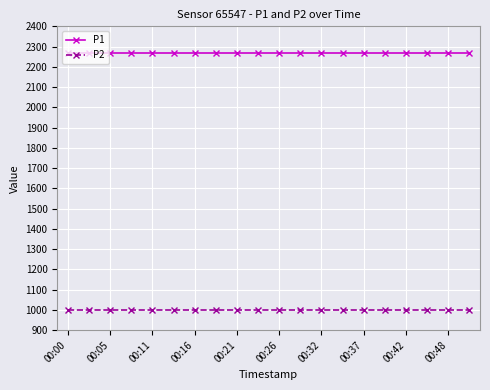

What is the average value of the P1 series?

2266.7